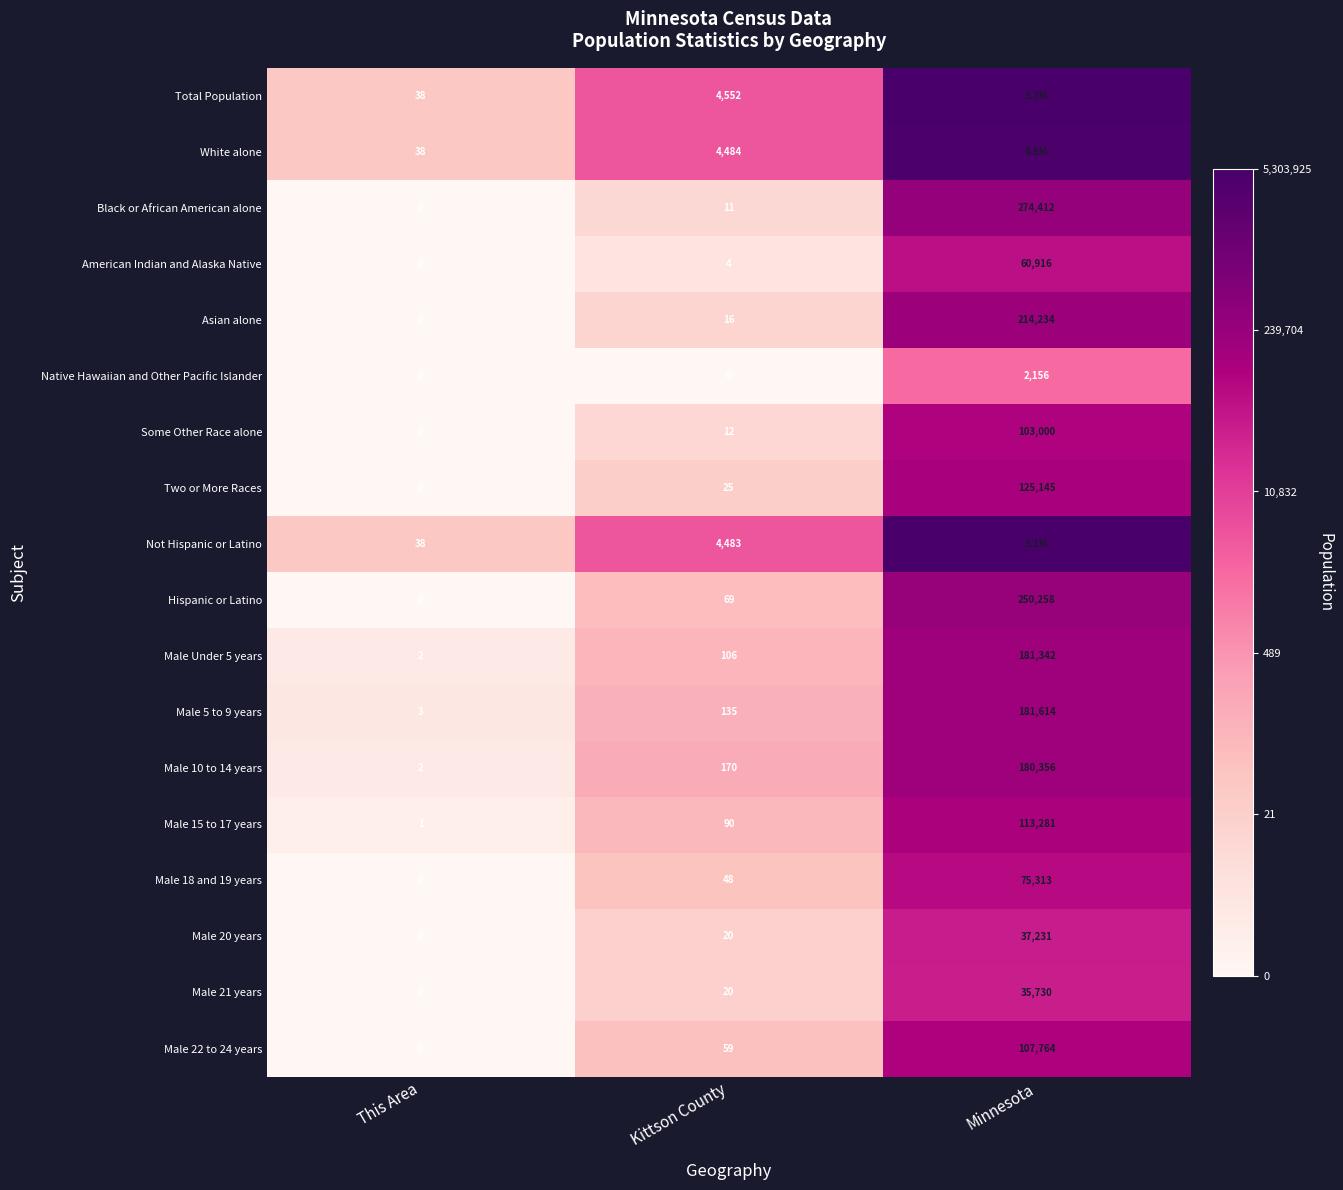

Where is Male 5 to 9 years nearest to the value 90808?

Kittson County